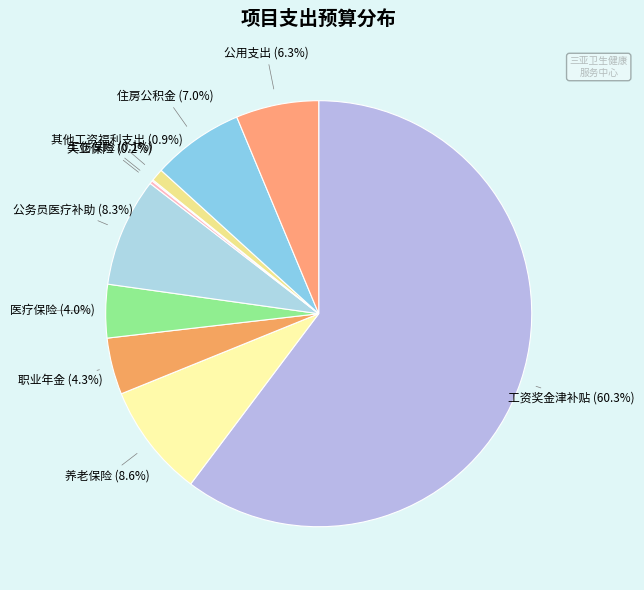

Which category accounts for the majority?

工资奖金津补贴